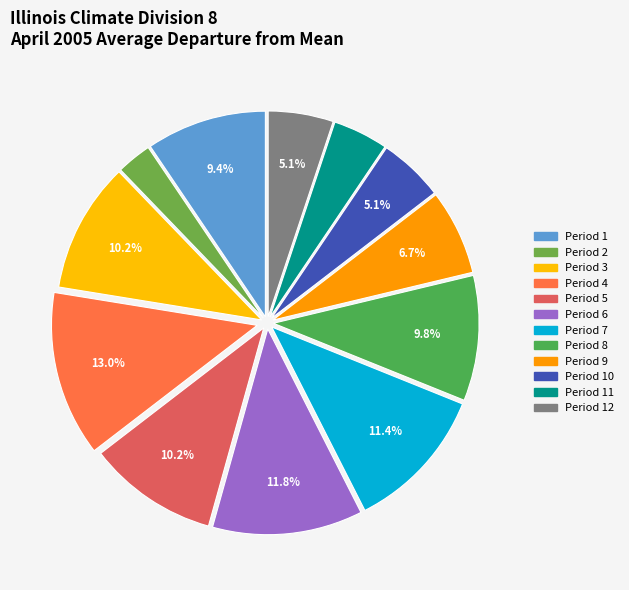

What is the largest slice in the pie chart?

Period 4